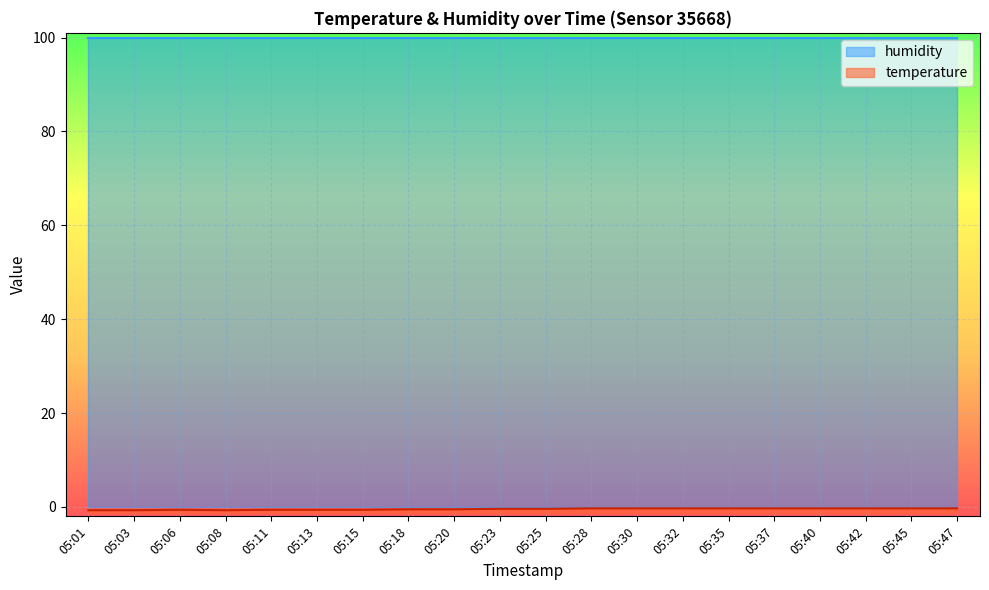

Is it true that the value at 05:08 is -0.7?

True